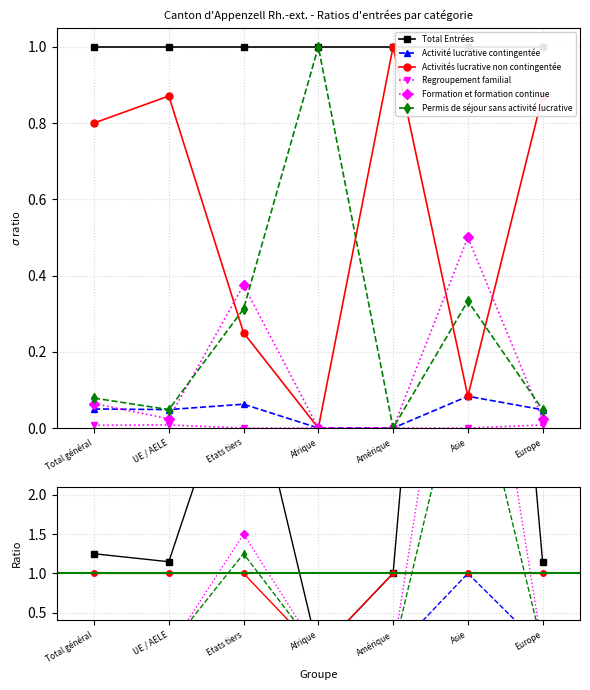

What is the label of the 7th point from the left?

Europe